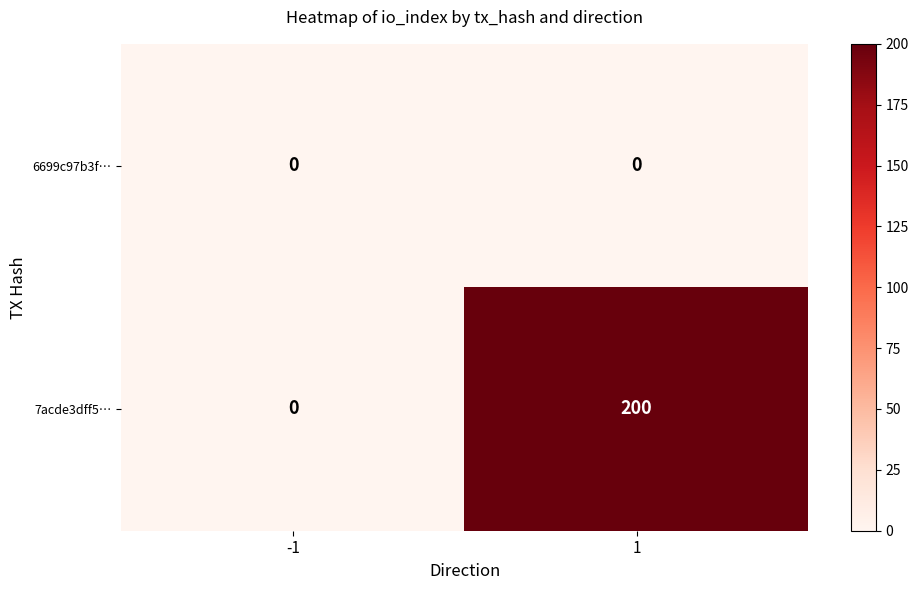

Which series changed the most between -1 and 1?

7acde3dff5…